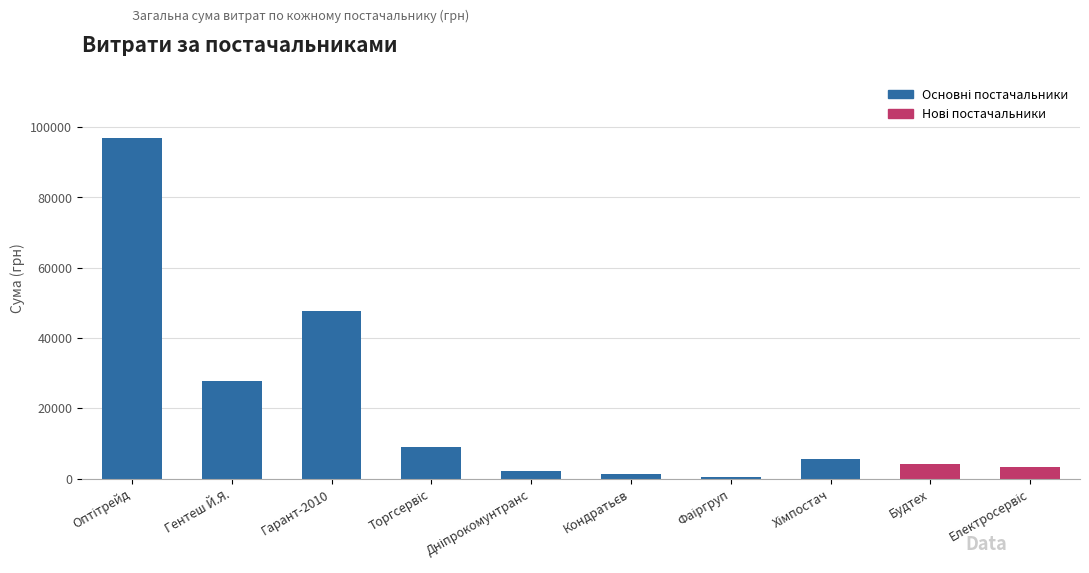

What is the difference between the maximum and minimum values?

96434